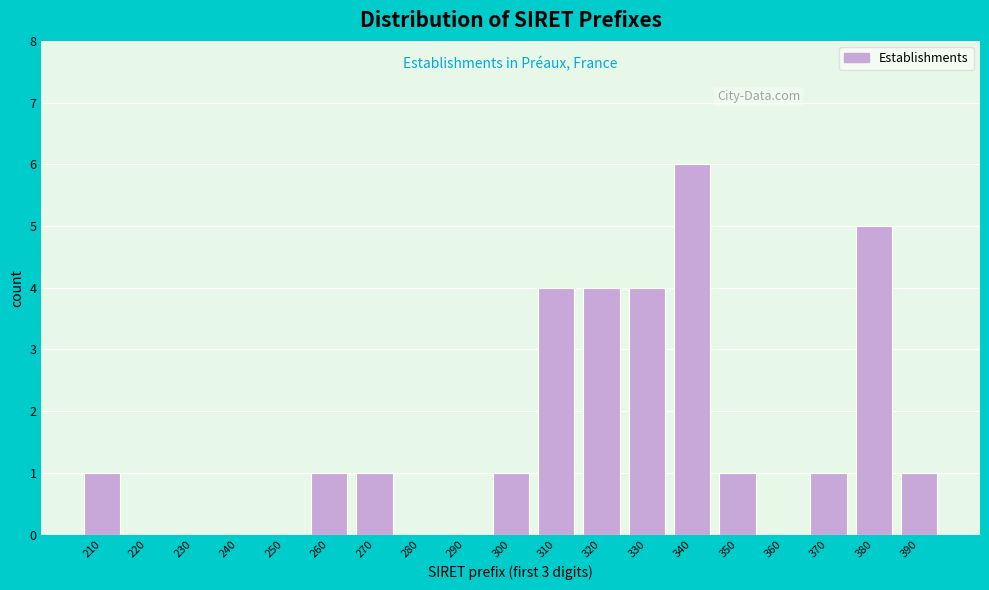

Reading left to right, extract all data points from this chart.

210=1	220=0	230=0	240=0	250=0	260=1	270=1	280=0	290=0	300=1	310=4	320=4	330=4	340=6	350=1	360=0	370=1	380=5	390=1